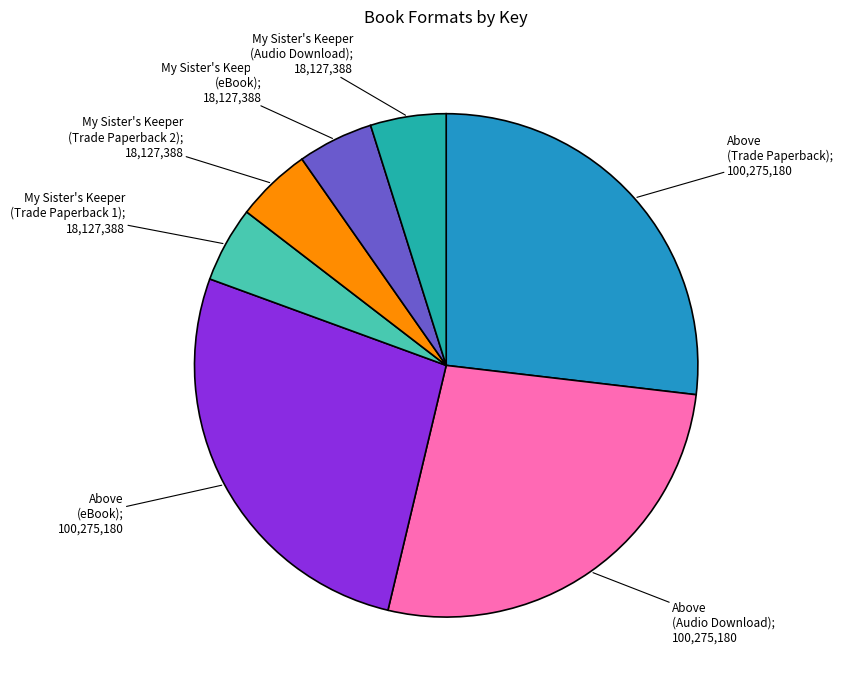

Is there a majority slice in this chart?

No